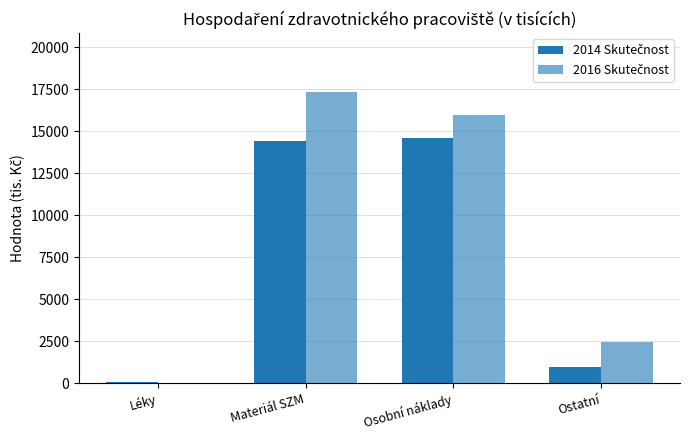

What is the value of the 2014 Skutečnost bar at the 2nd from the left?

14426.6